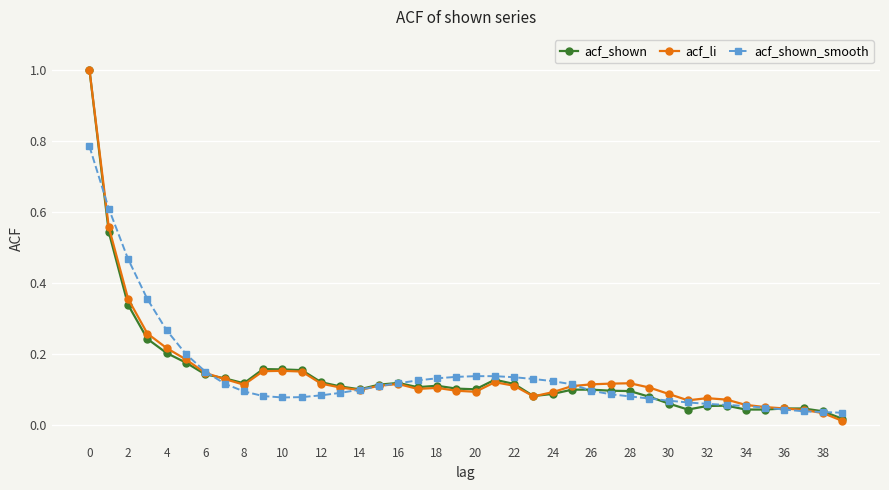

What is the maximum value shown in the chart?

1.0